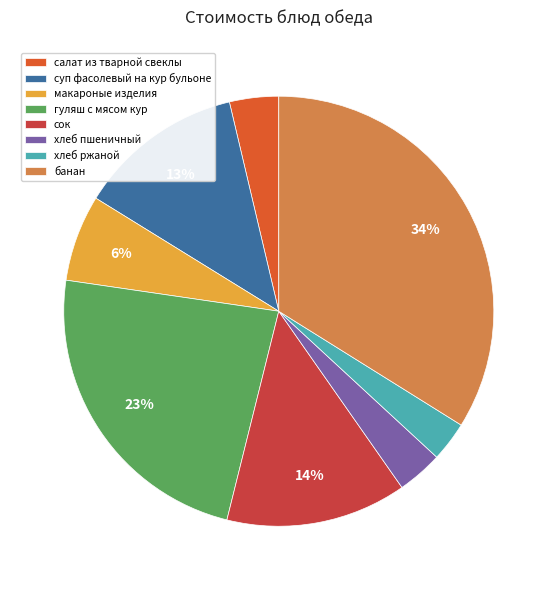

To the nearest percent, what is the average slice percentage?

12%